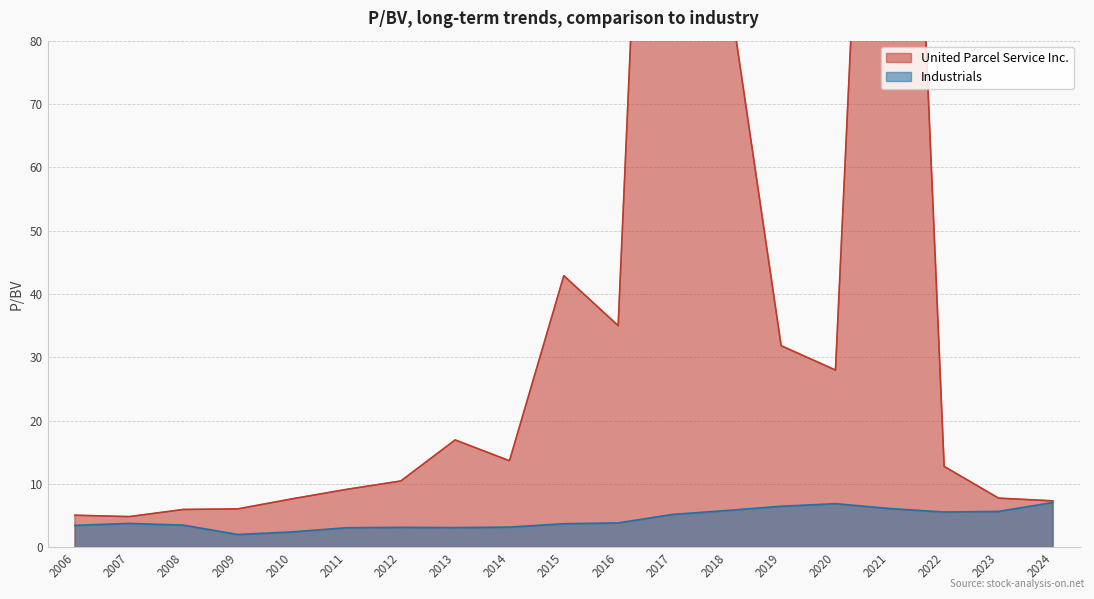

What is the highest value of the Industrials series?

7.1